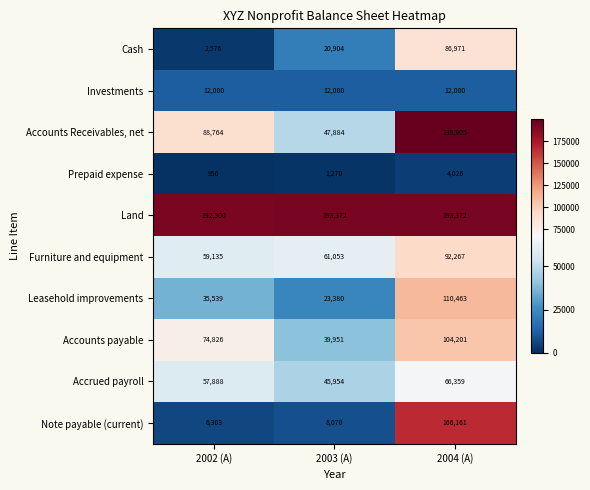

What is the total value across all series at 2003 (A)?

453838